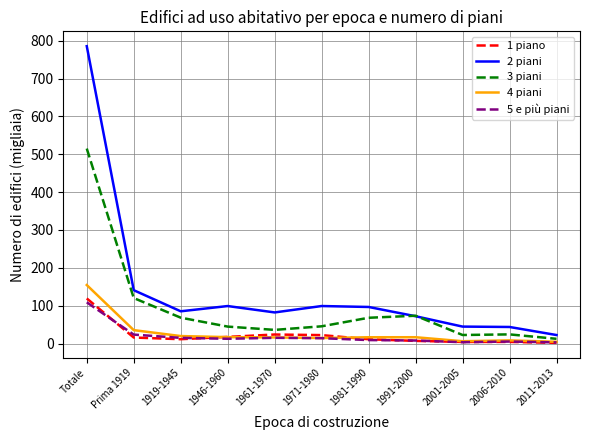

How many values in the 2 piani series are below 85?

5